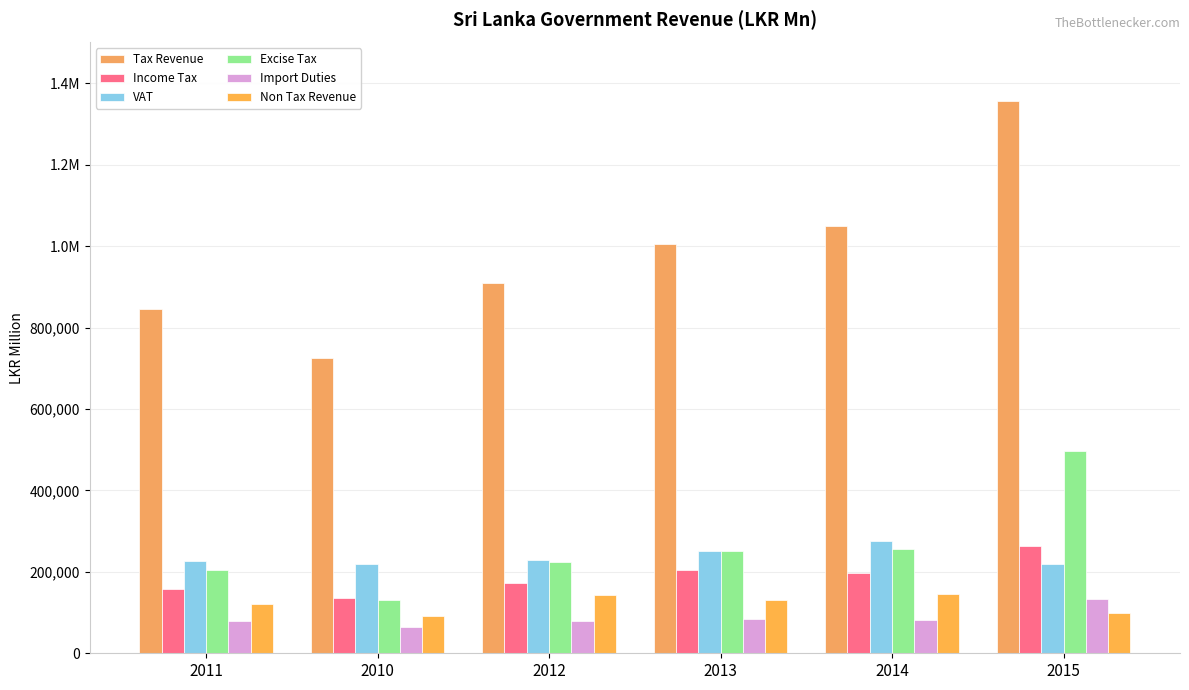

Are the bars horizontal?

No